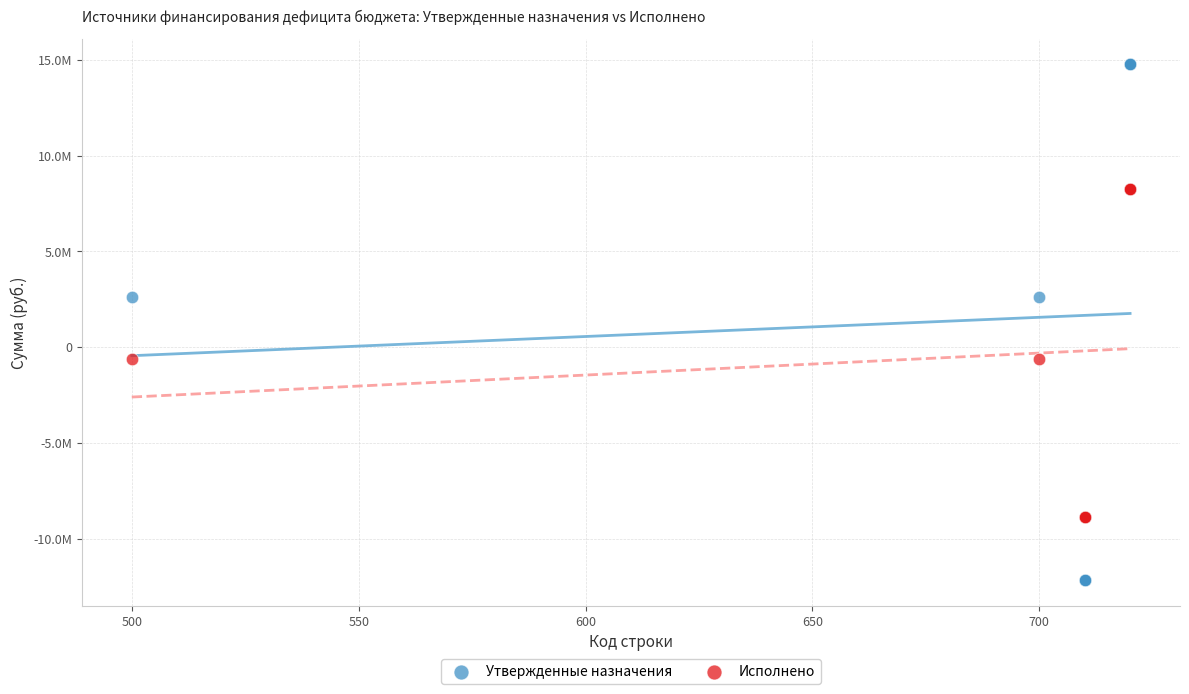

Which series reaches the maximum Y coordinate?

Утвержденные назначения